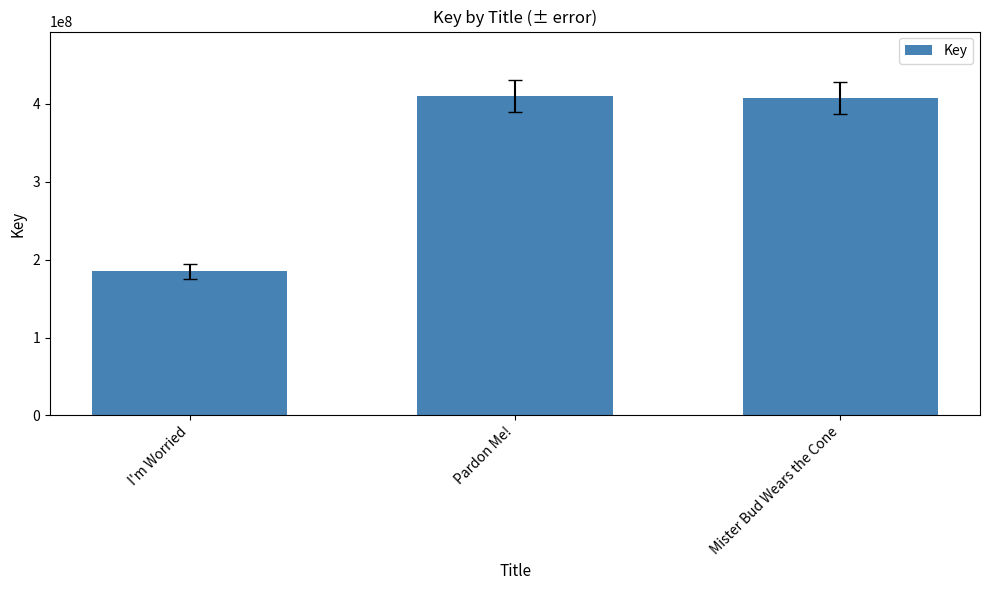

What position from the right is Mister Bud Wears the Cone?

1